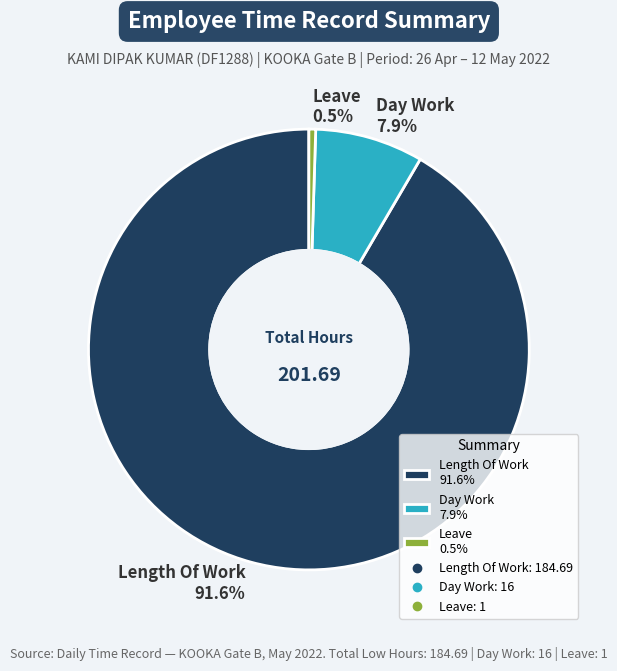

How many segments does this pie chart have?

3